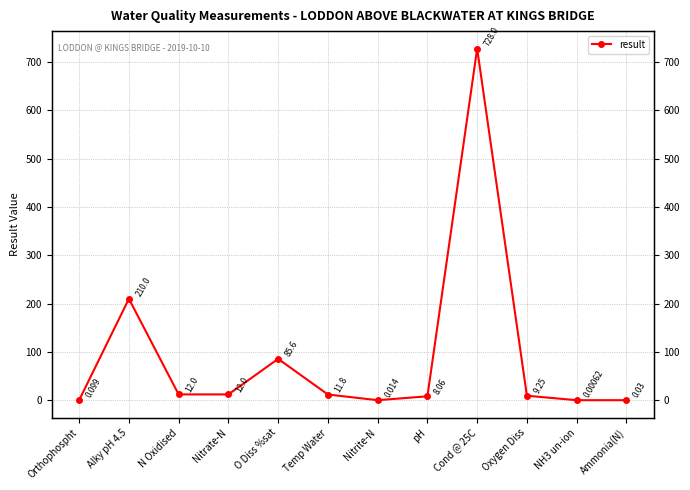

Does the chart display data point markers on the line(s)?

Yes